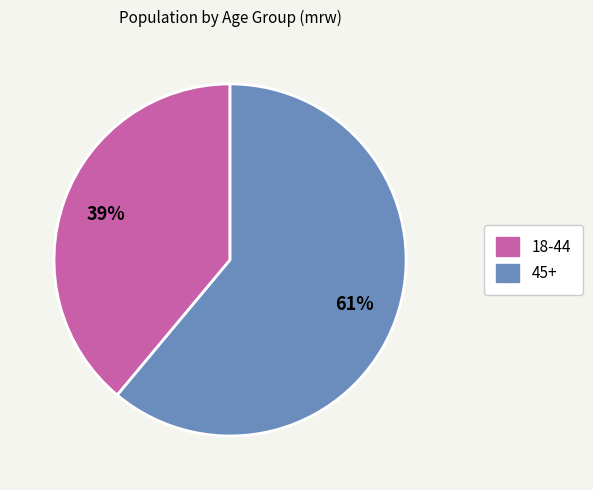

Is there a majority slice in this chart?

Yes